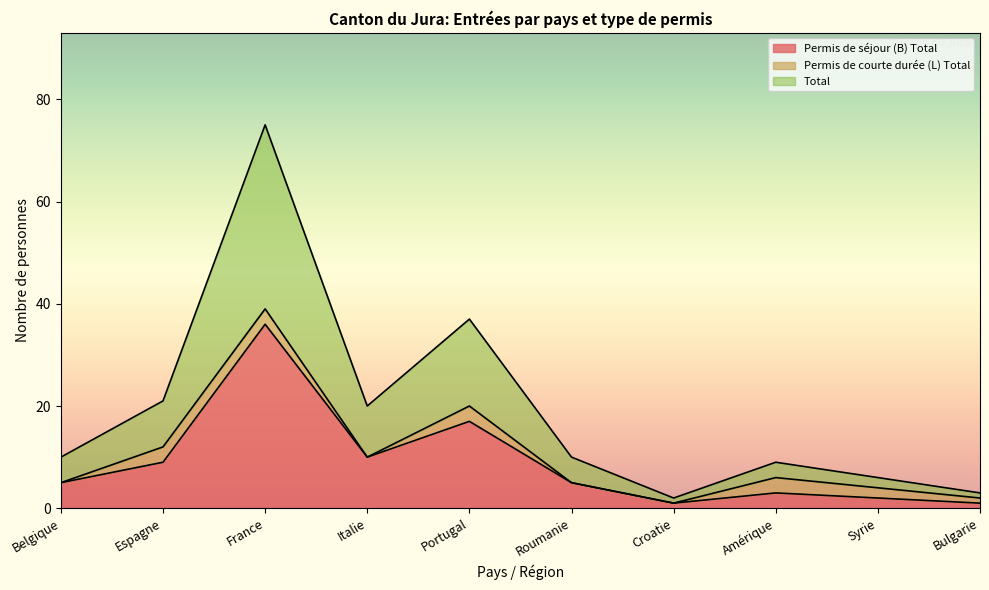

True or false: Total and Permis de séjour (B) Total intersect in this chart.

False